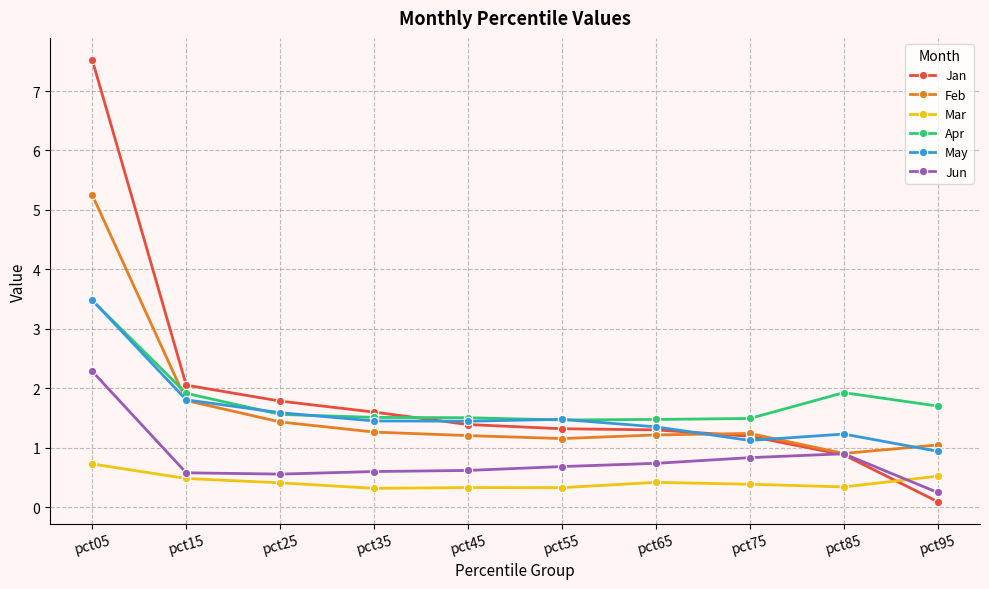

How many categories are shown in the chart?

10